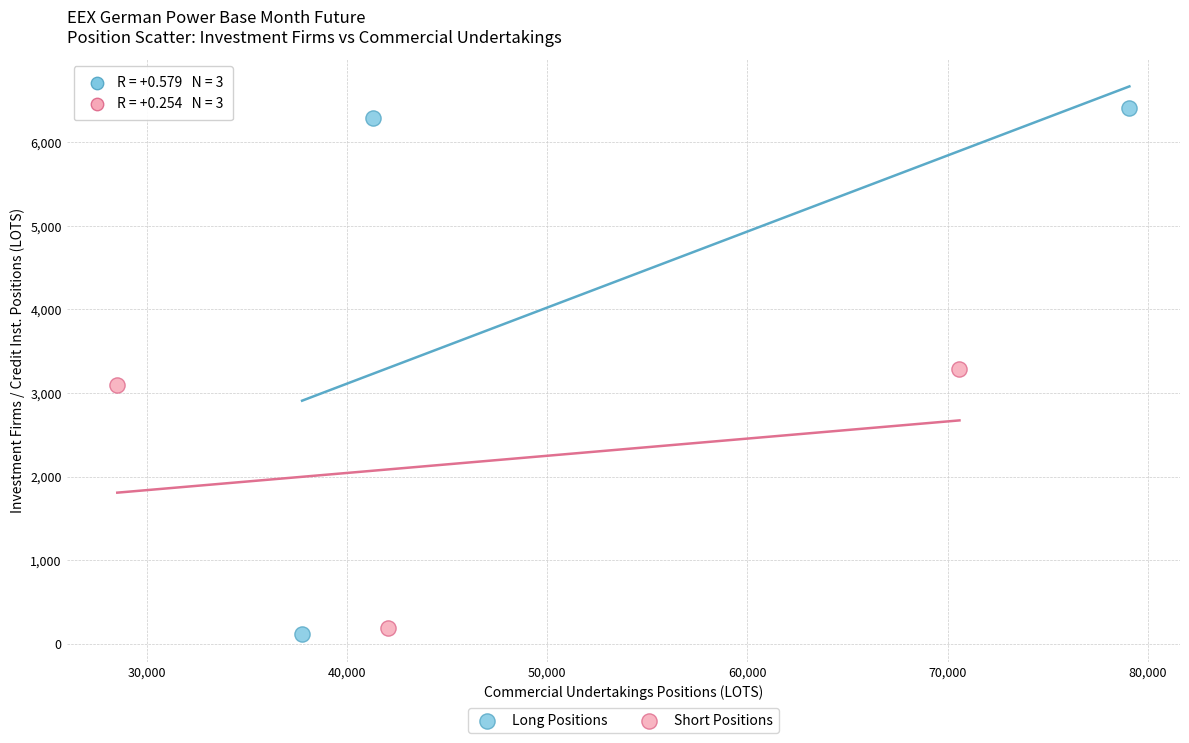

Which series contains the lowest Y value?

Long Positions